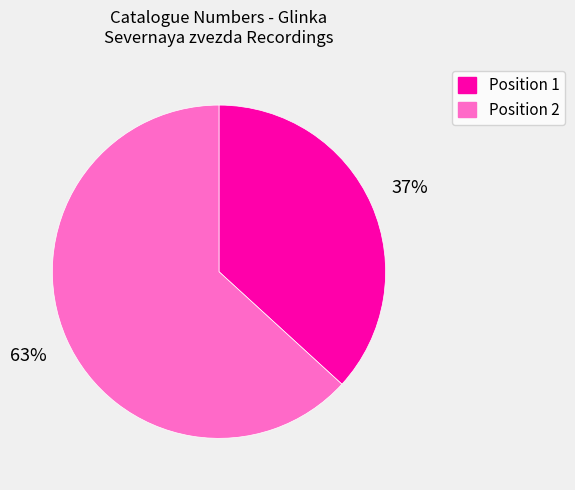

What percentage is the Position 2 slice, to the nearest percent?

63%